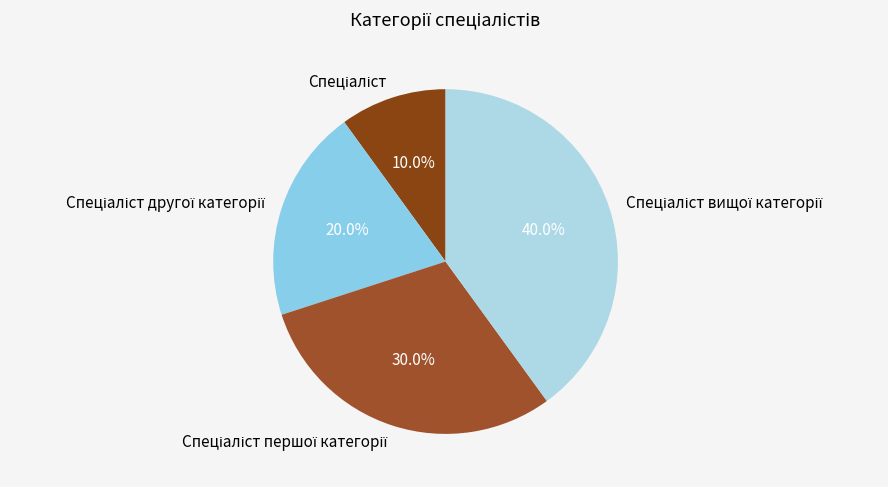

Is there a majority slice in this chart?

No